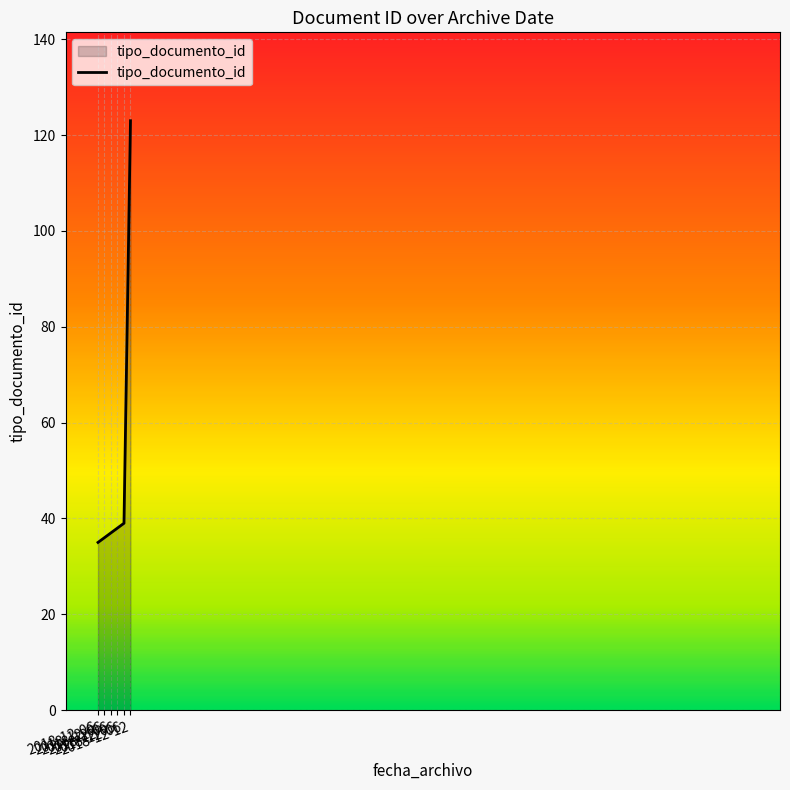

How many values are below 38?

3